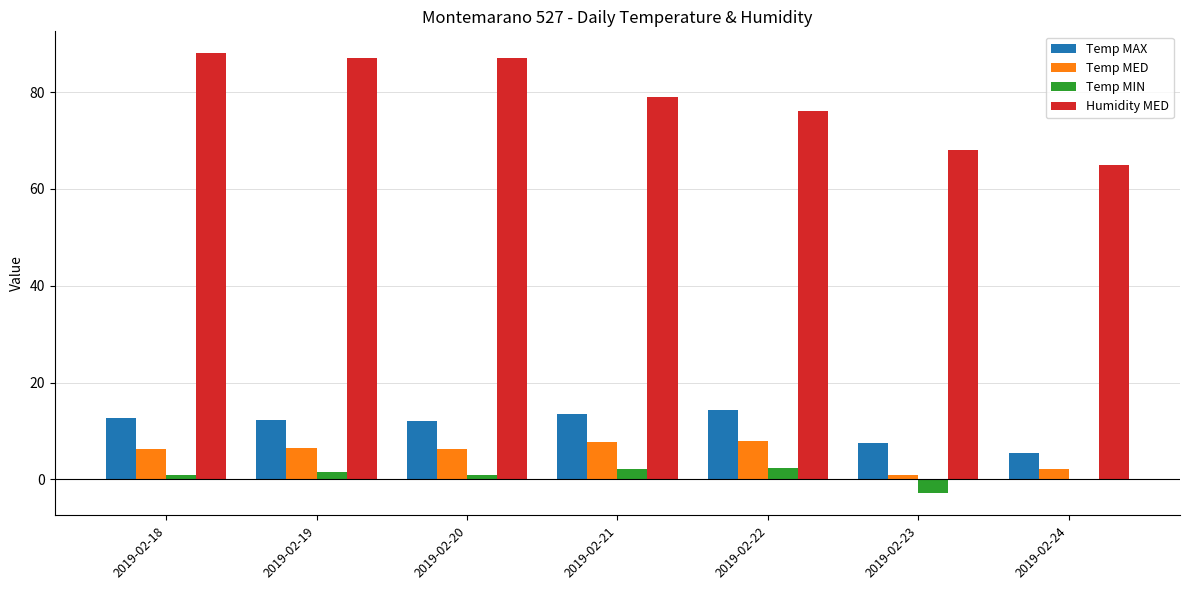

What is the maximum value shown in the chart?

88.0